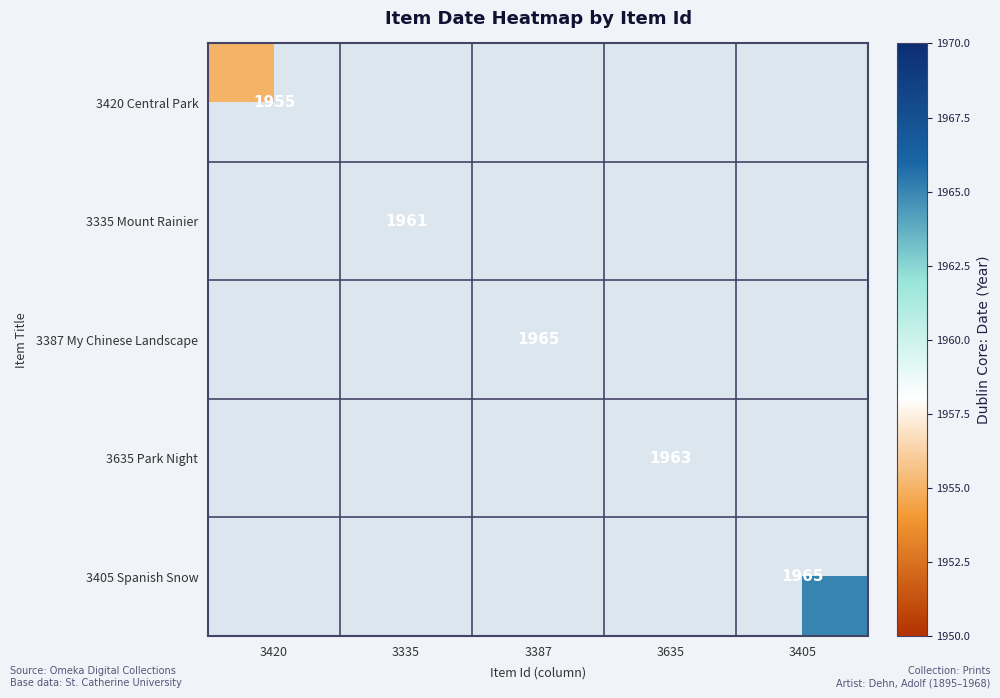

Is it true that 3335 Mount Rainier equals 2976 at 3335?

False